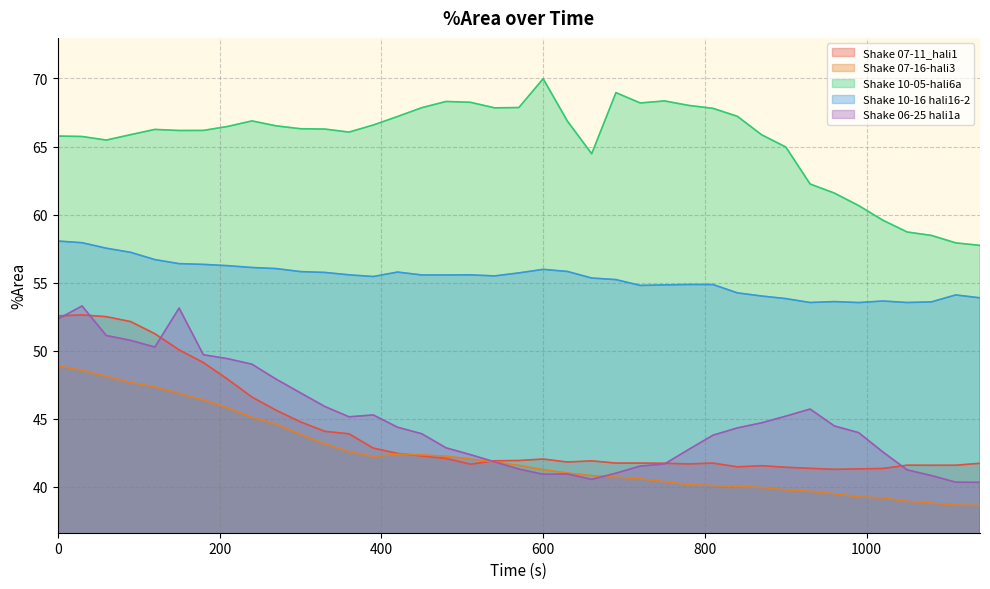

What is the sum of all Shake 06-25 hali1a values?

1754.0